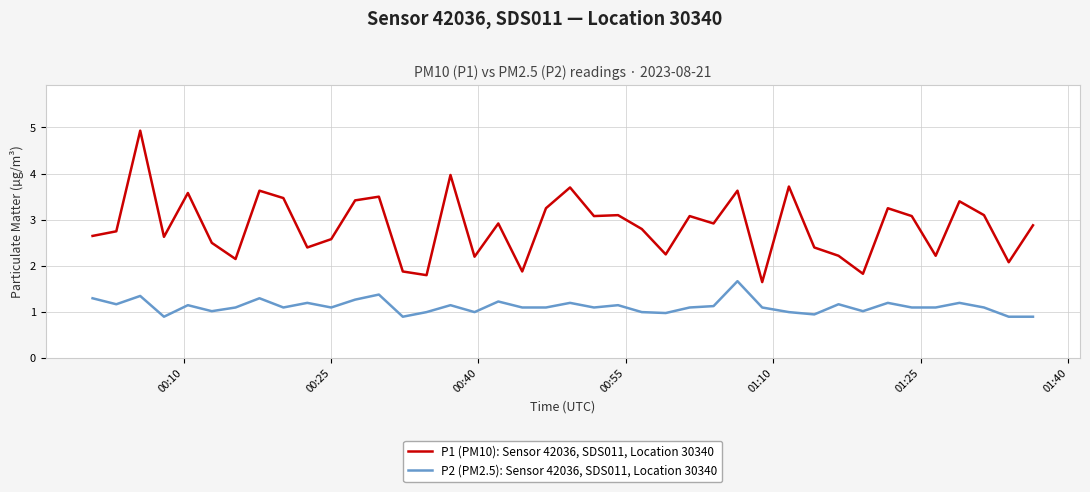

How many series are shown in this chart?

2